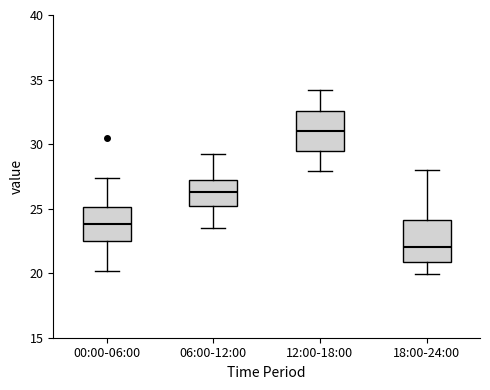

Which box has the lowest median line?

18:00-24:00